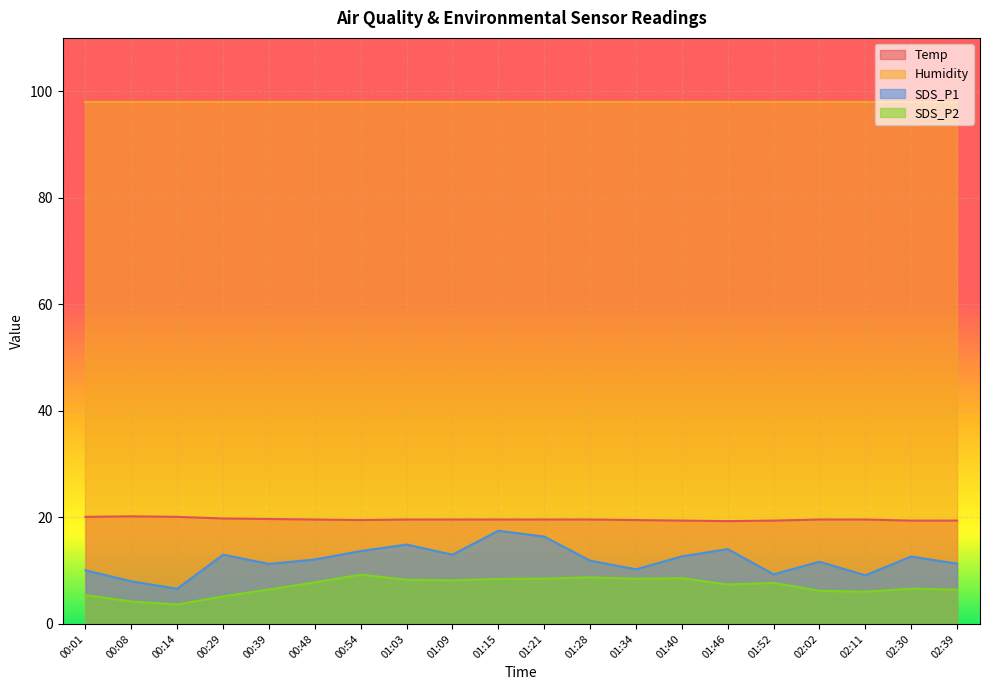

Which series changed the most between 00:54 and 01:15?

SDS_P1